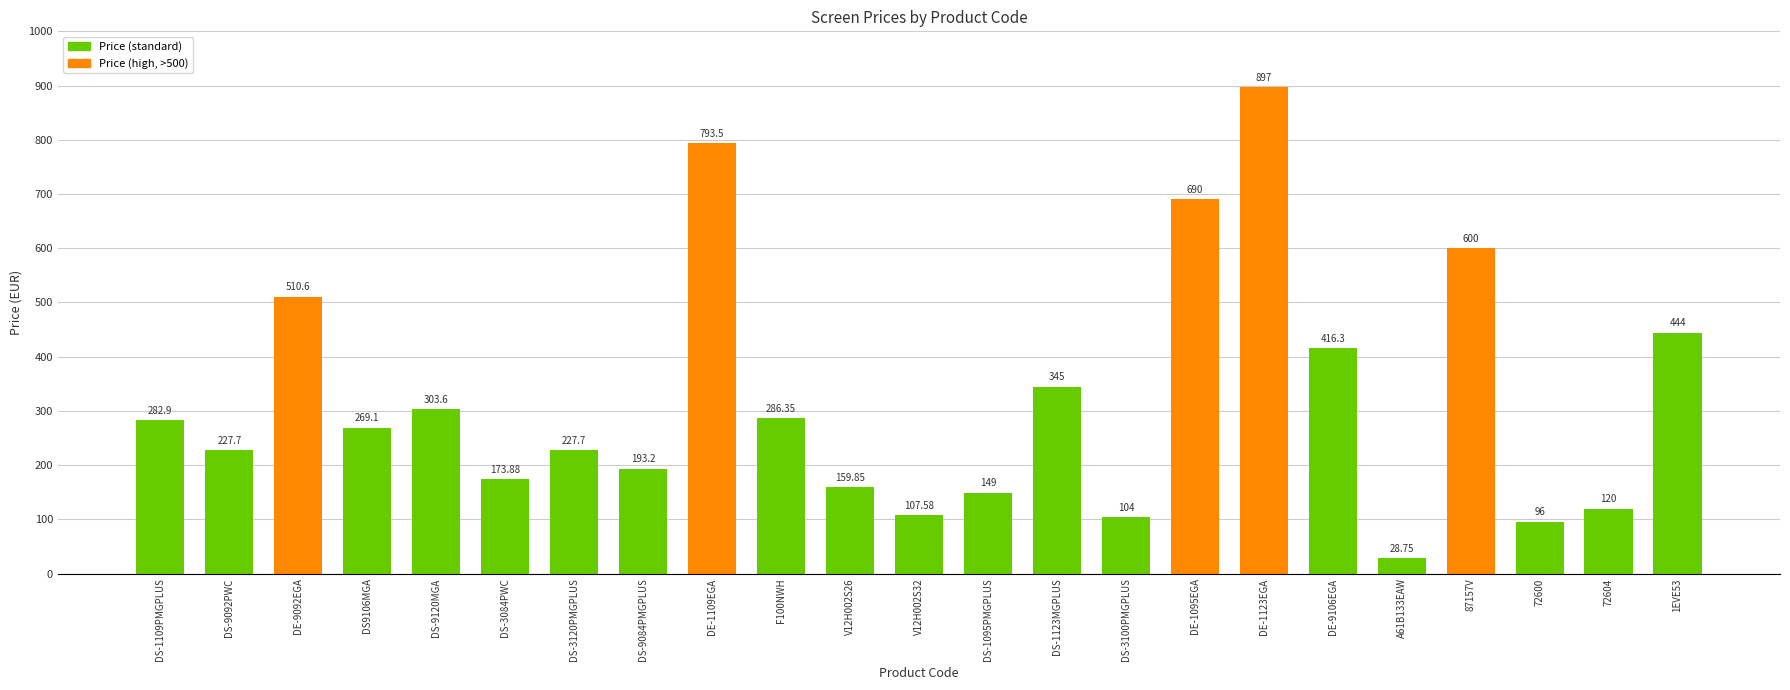

What is the ratio of the value at DS-3100PMGPLUS to the value at DE-9106EGA?

0.2